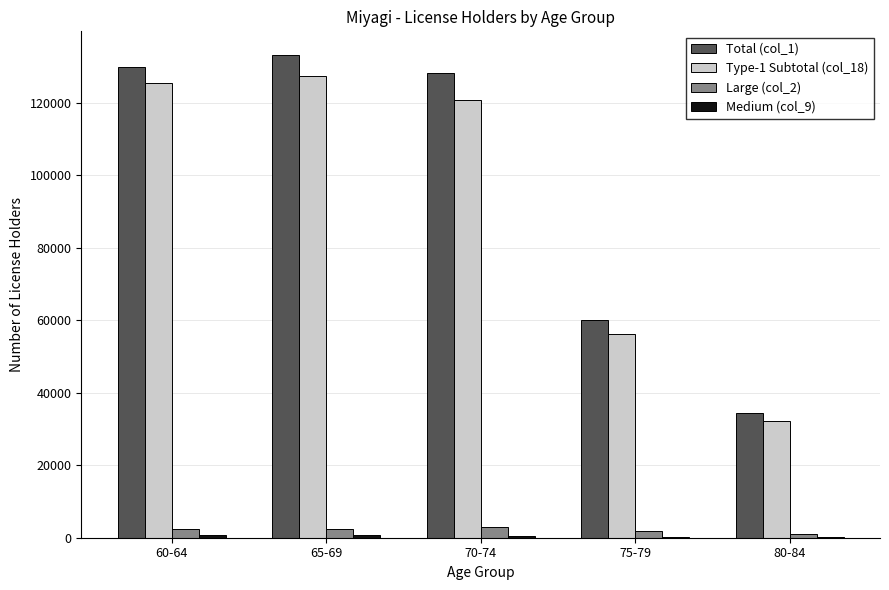

At which label does Total (col_1) reach its peak?

65-69